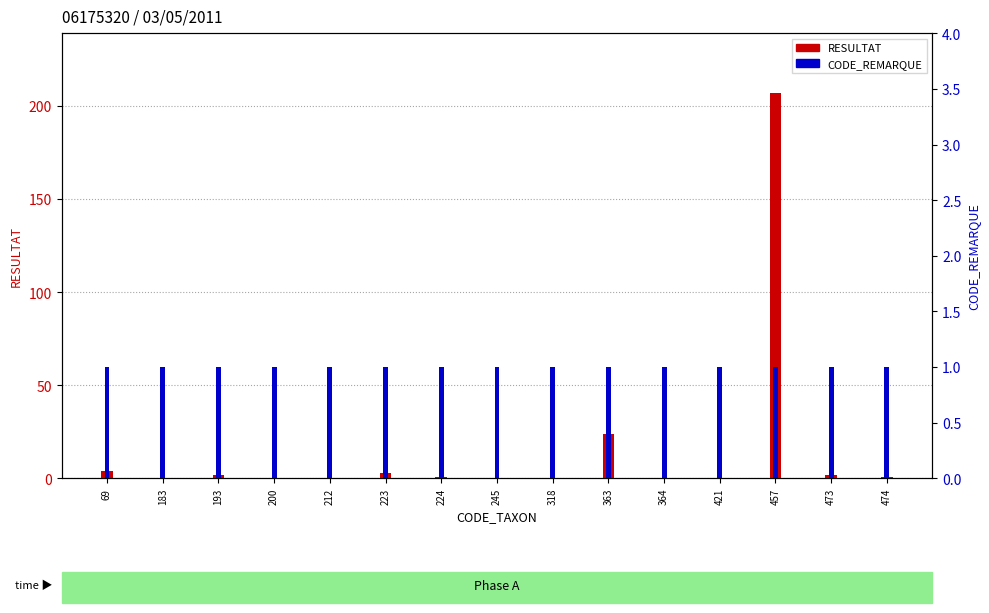

Does the chart contain stacked bars?

No